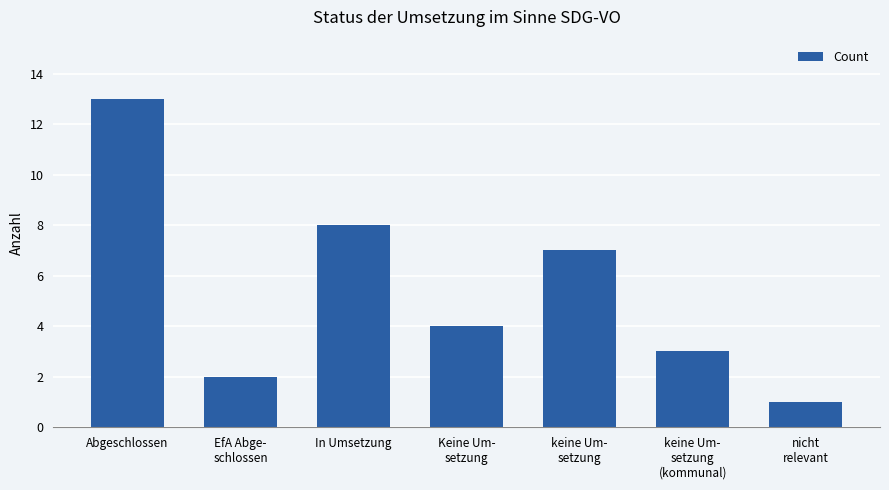

Which has a higher value, Abgeschlossen or EfA Abge-
schlossen?

Abgeschlossen